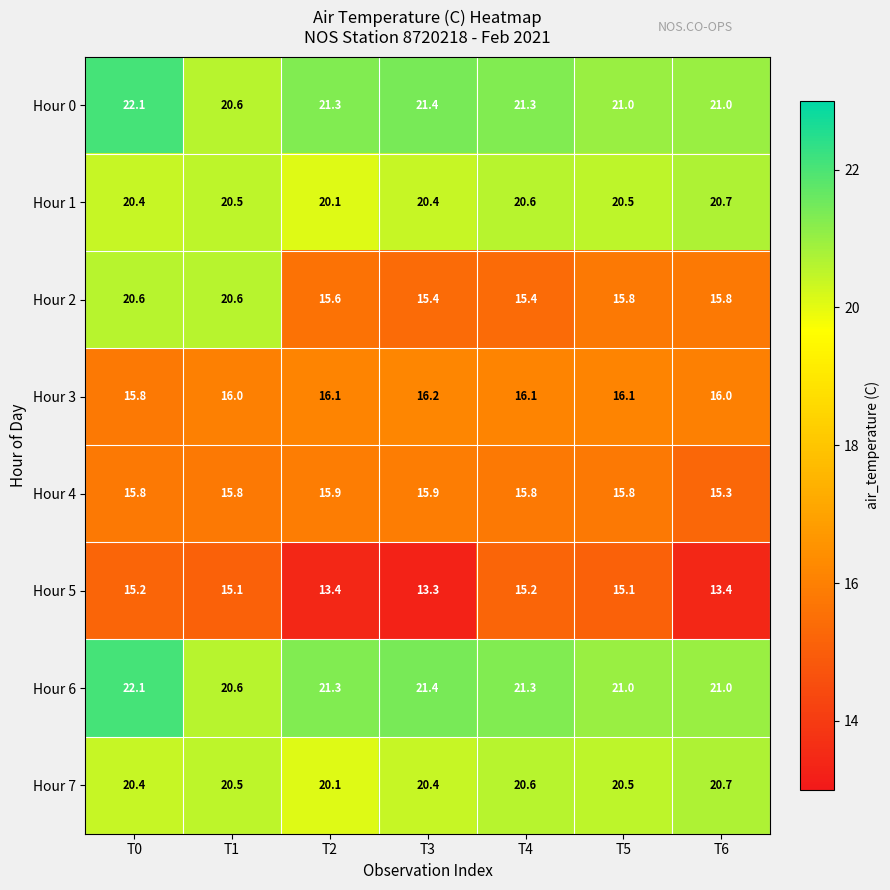

What is the total value across all series at T3?

144.4